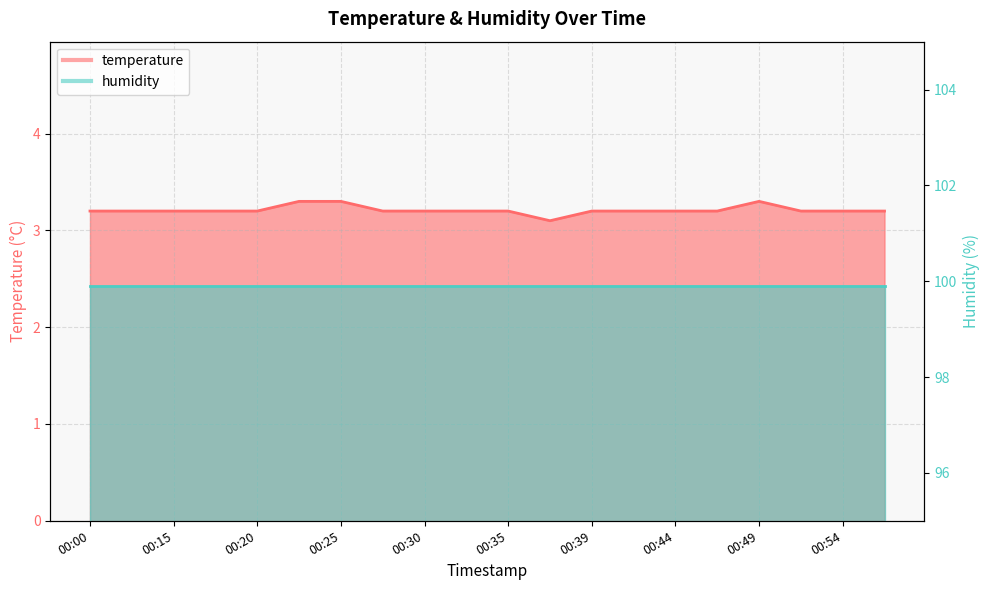

What is the difference between the second highest and minimum values?

0.2